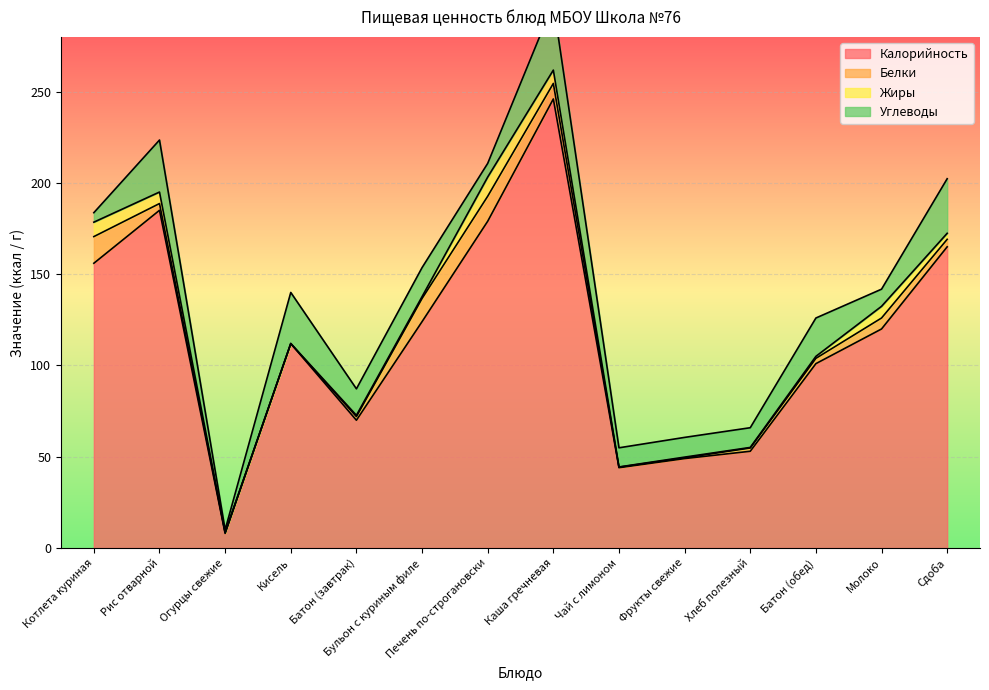

What is the sum of the Белки values at Батон (обед) and Батон (завтрак)?

4.9